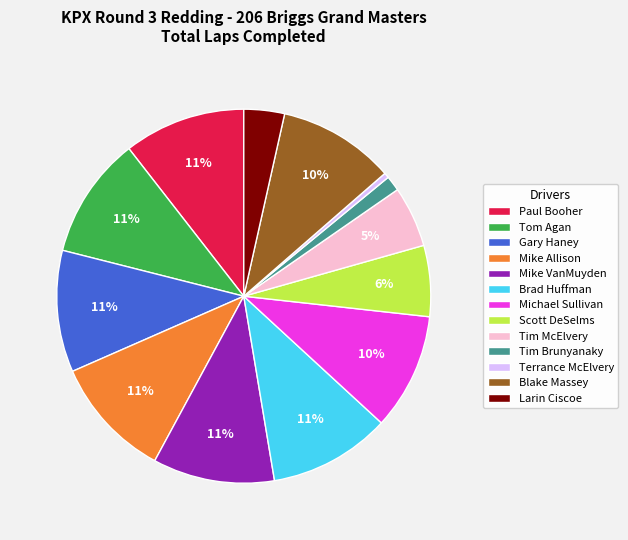

Does Gary Haney account for over 50% of the chart?

No